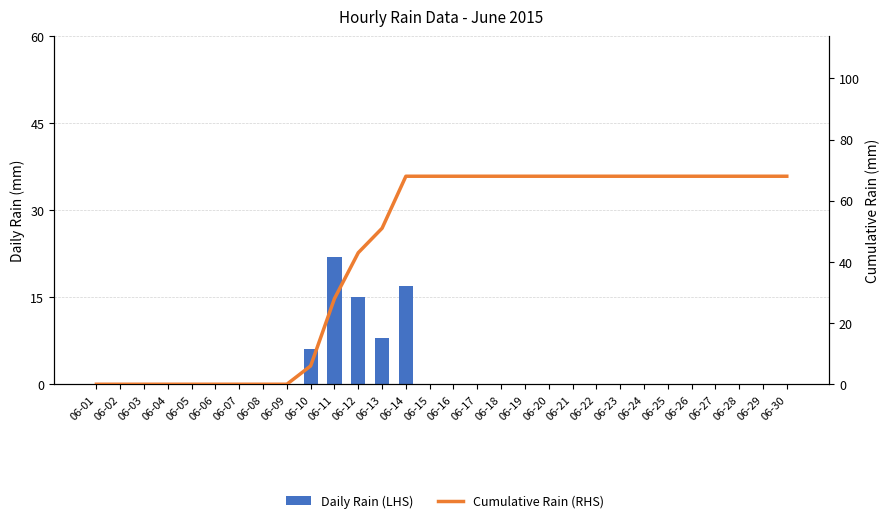

Is the value of Daily Rain (LHS) at 06-30 greater than the value of Cumulative Rain (RHS) at 06-13?

No